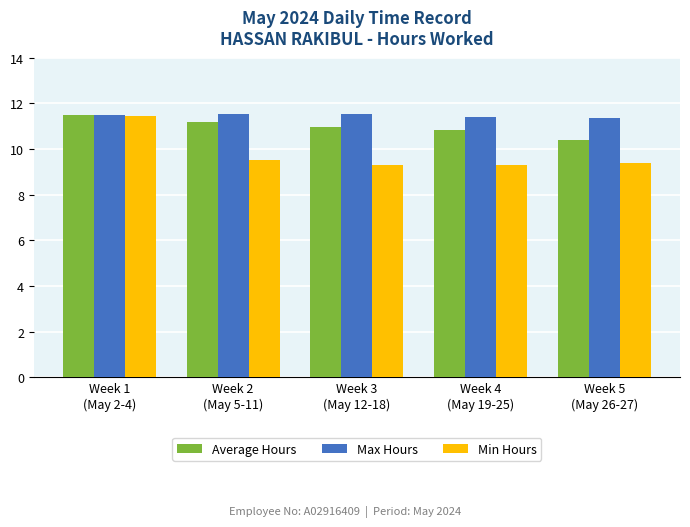

True or false: Max Hours has a value of 7.7 at Week 5
(May 26-27).

False